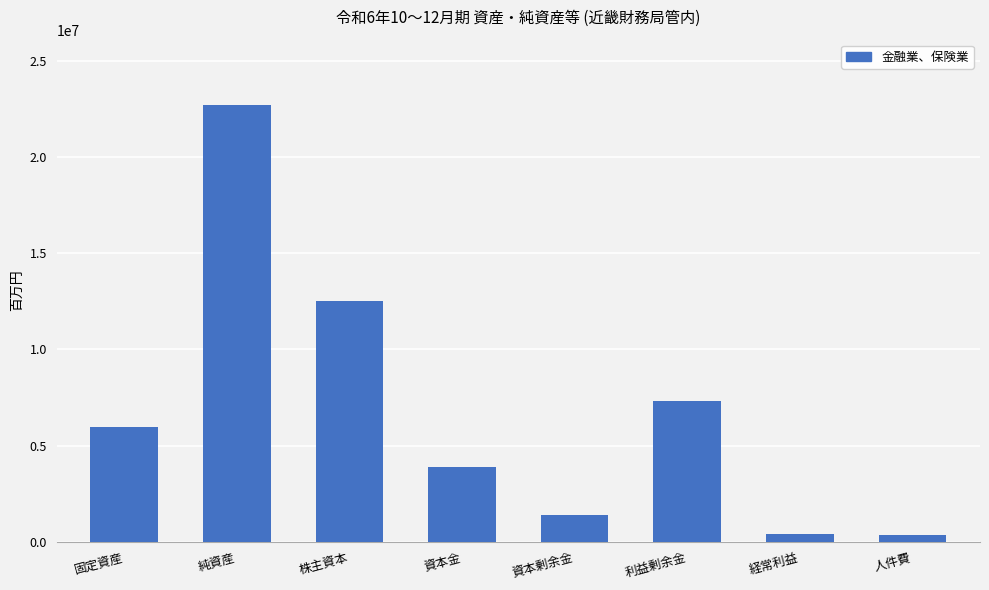

Where is the data nearest to the value 11525075?

株主資本